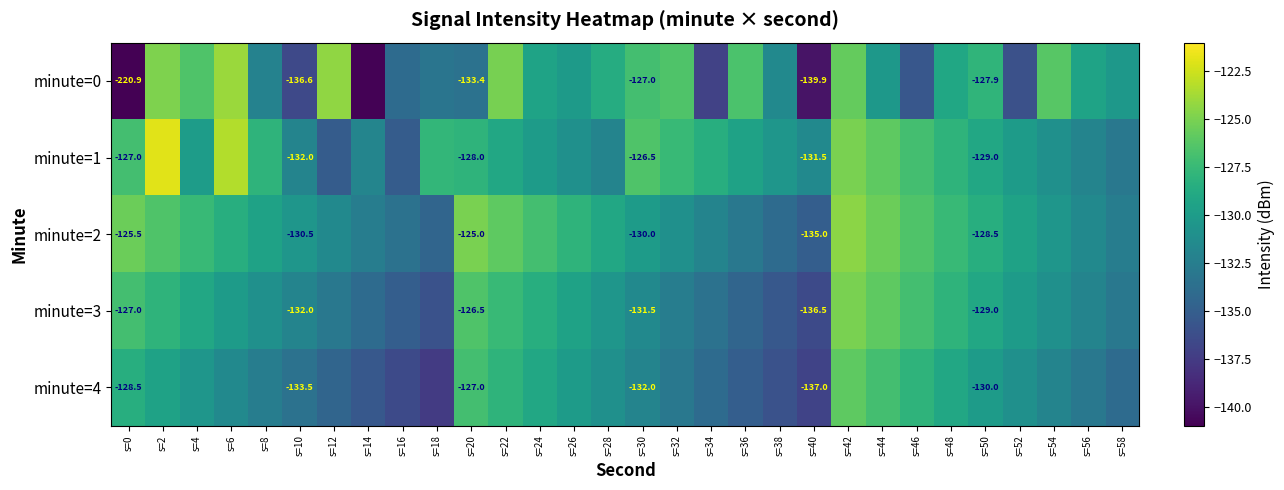

True or false: minute=2 has a value of -177.7 at s=26.

False